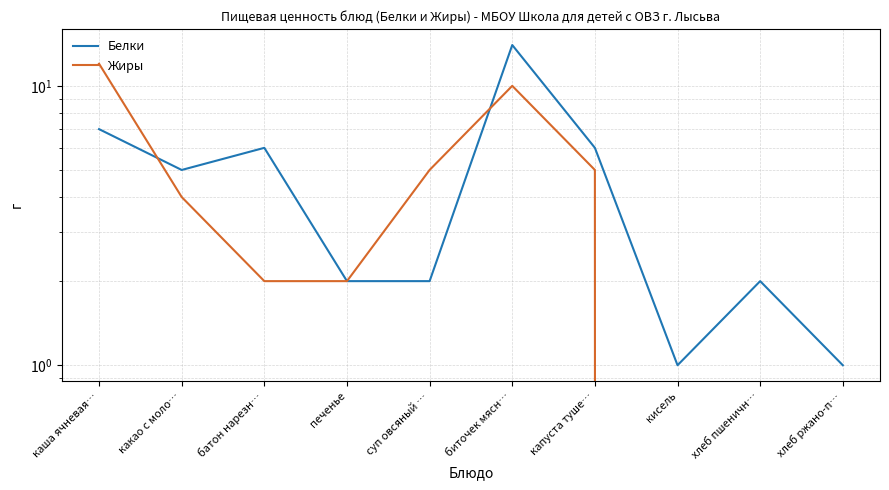

At which category is the sum across all series the highest?

биточек мясн…